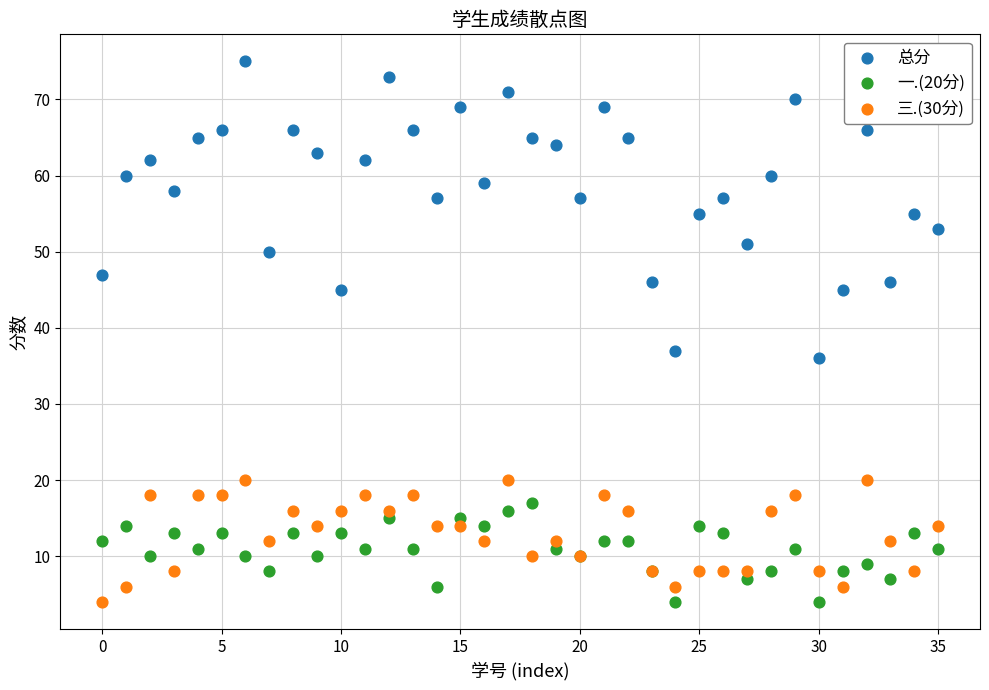

Which series has the widest spread of Y values?

总分